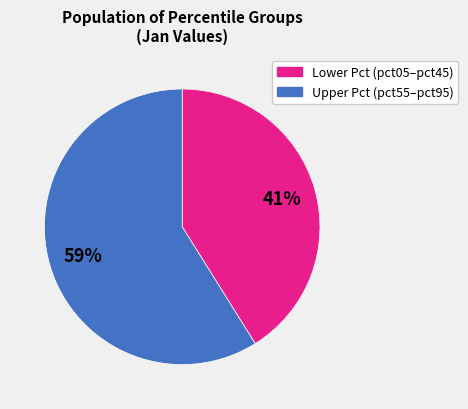

Combined, do Upper Pct (pct55–pct95) and Lower Pct (pct05–pct45) account for over 50%?

Yes